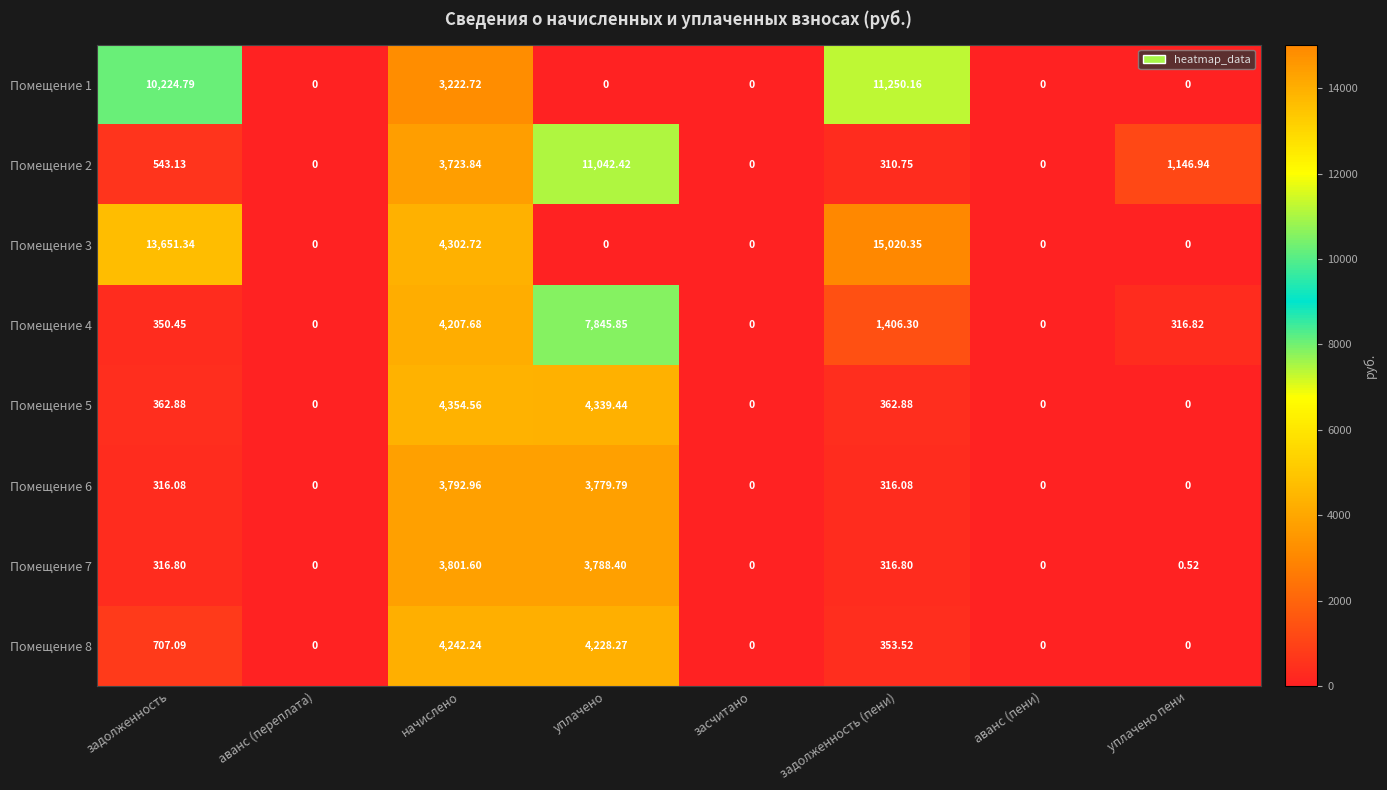

Where does the Помещение 4 series first go above 350?

задолженность